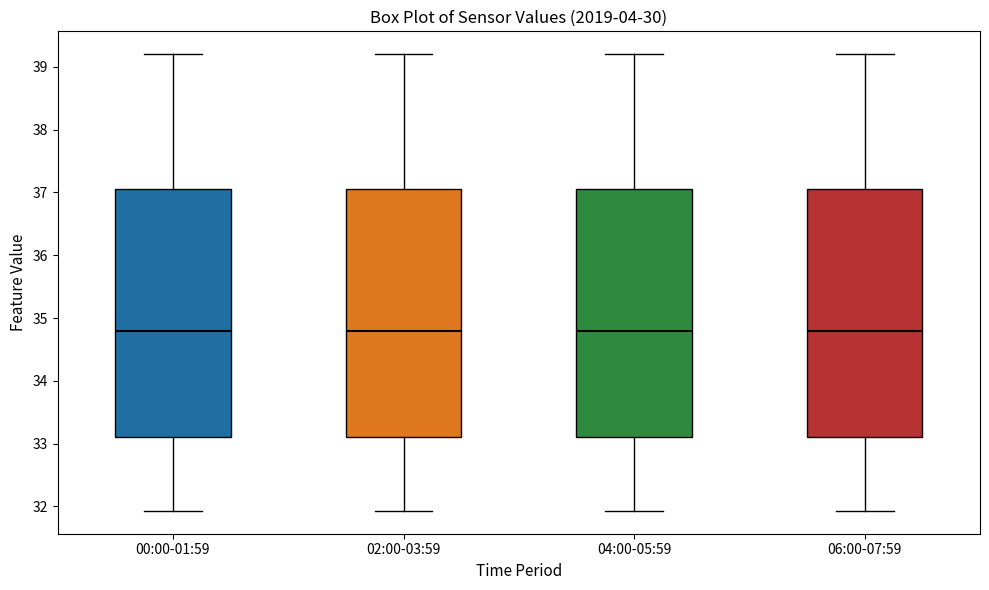

Reading left to right, transcribe this box plot: for each box, give where its median line is, the range the box spans, and where its two whiskers end, as read against the y-axis. The values are not printed on the chart, so give them approximately, as read against the axis.

00:00-01:59: median 34.8, box 33.1 to 37.1, whiskers 31.9 to 39.2
02:00-03:59: median 34.8, box 33.1 to 37.1, whiskers 31.9 to 39.2
04:00-05:59: median 34.8, box 33.1 to 37.1, whiskers 31.9 to 39.2
06:00-07:59: median 34.8, box 33.1 to 37.1, whiskers 31.9 to 39.2